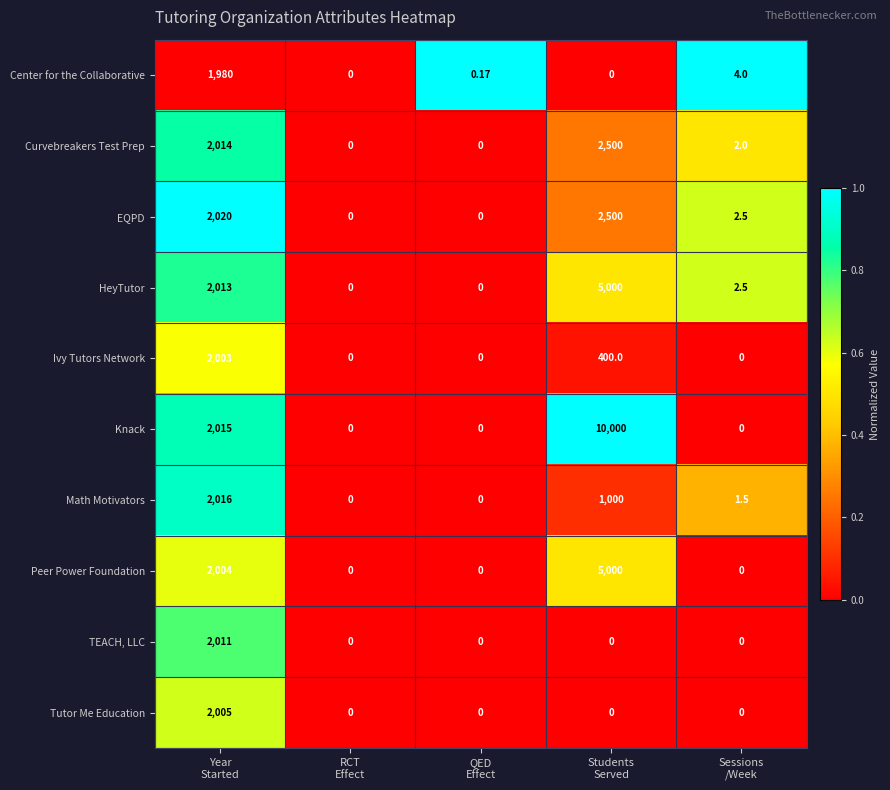

Which series has the largest total across all categories?

Knack